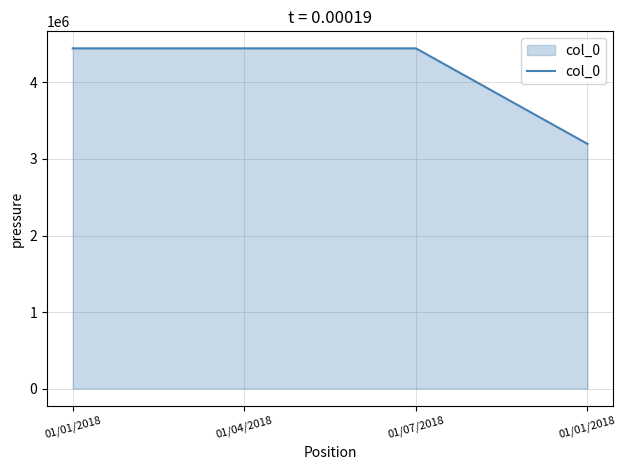

How many values are below 4445745?

2